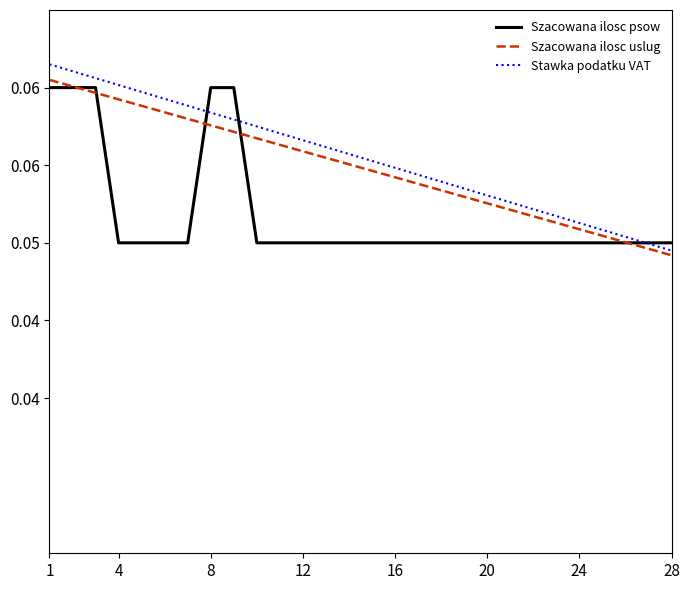

What are all the series names shown in the legend?

Szacowana ilosc psow, Szacowana ilosc uslug, Stawka podatku VAT